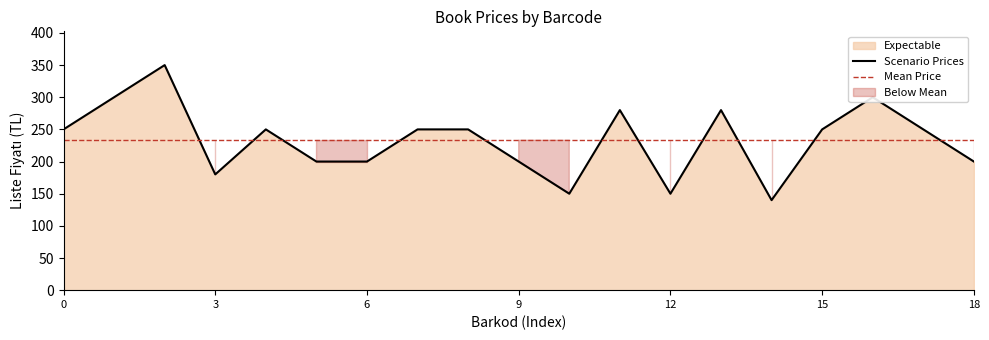

The Scenario Prices series shows 136 at 0. True or false?

False